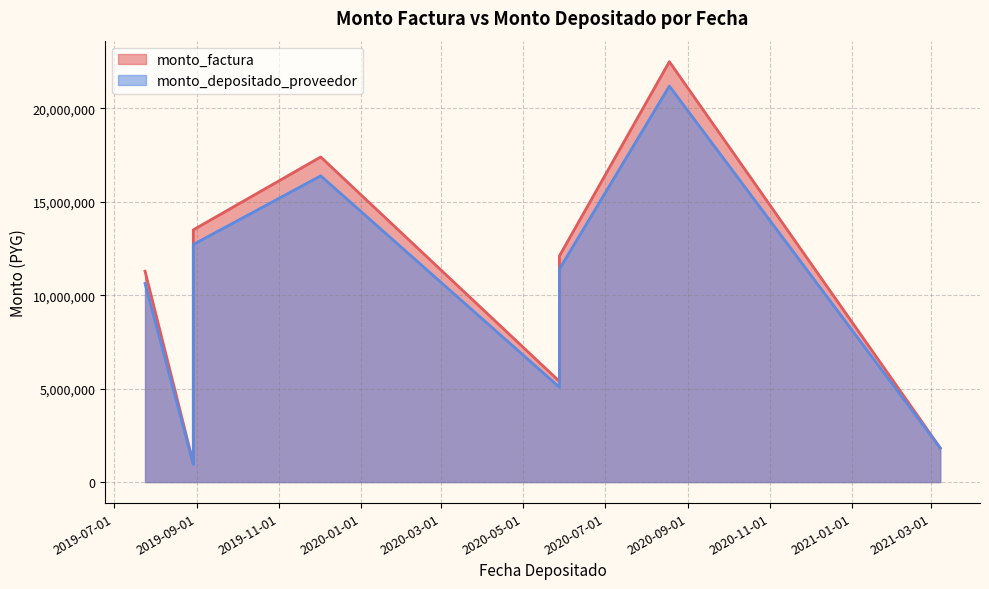

True or false: monto_depositado_proveedor and monto_factura intersect in this chart.

False